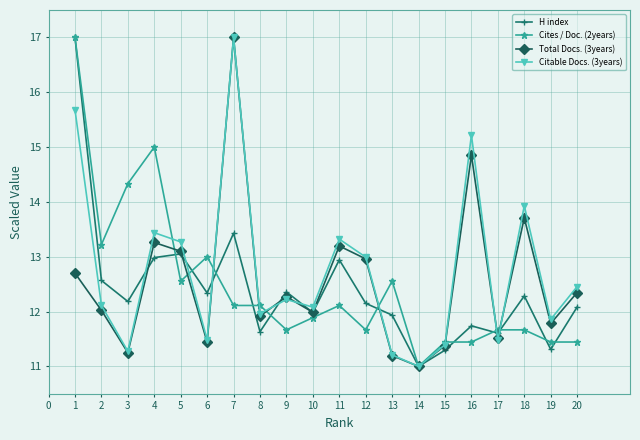

What is the smallest value displayed?

11.0